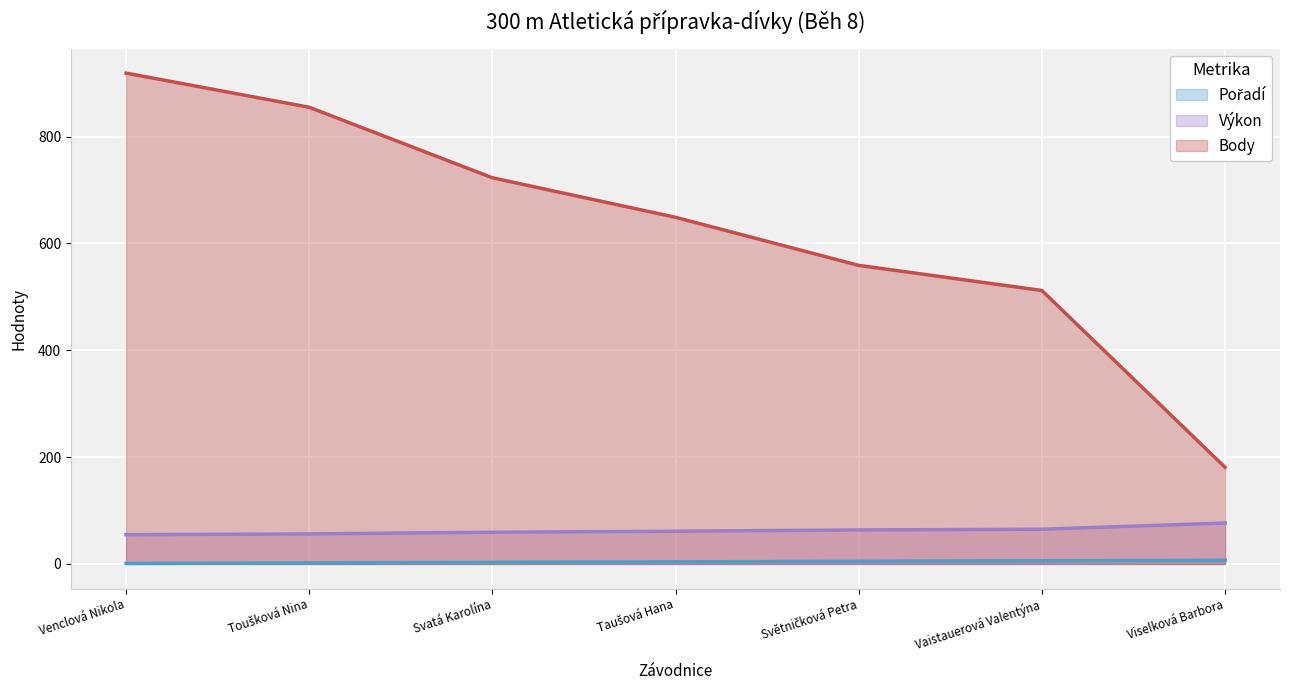

What is the minimum value for Pořadí?

1.0